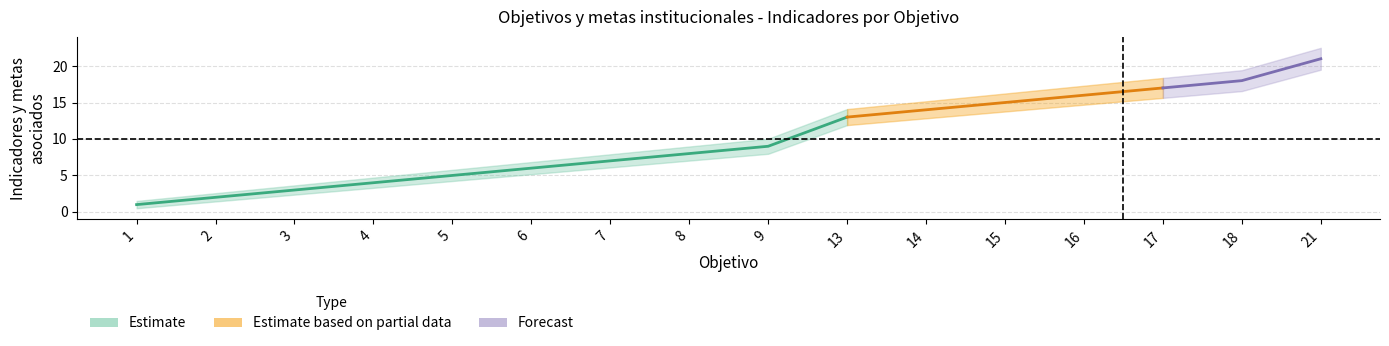

Is it true that Estimate_lo equals 22 at 16?

False